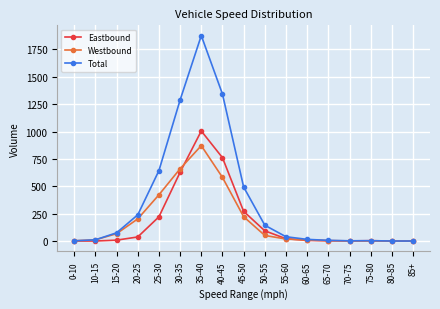

True or false: Eastbound has more than 0 points higher than both neighbors.

True